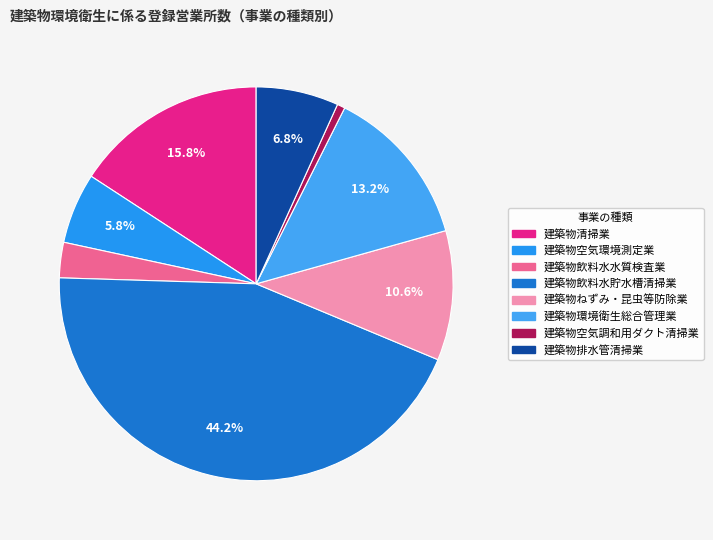

Which slice is the largest?

建築物飲料水貯水槽清掃業